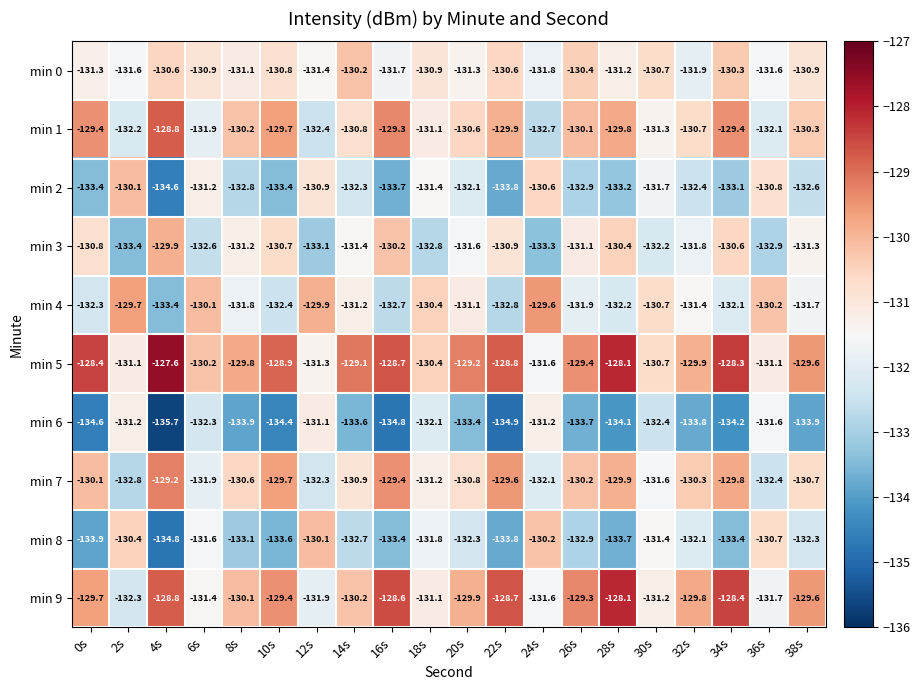

How many series are shown in this chart?

10